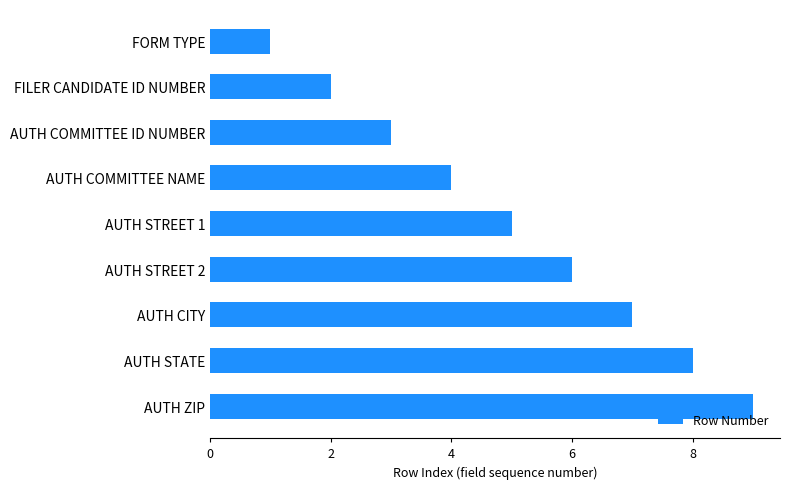

How many data points are less than 5?

4